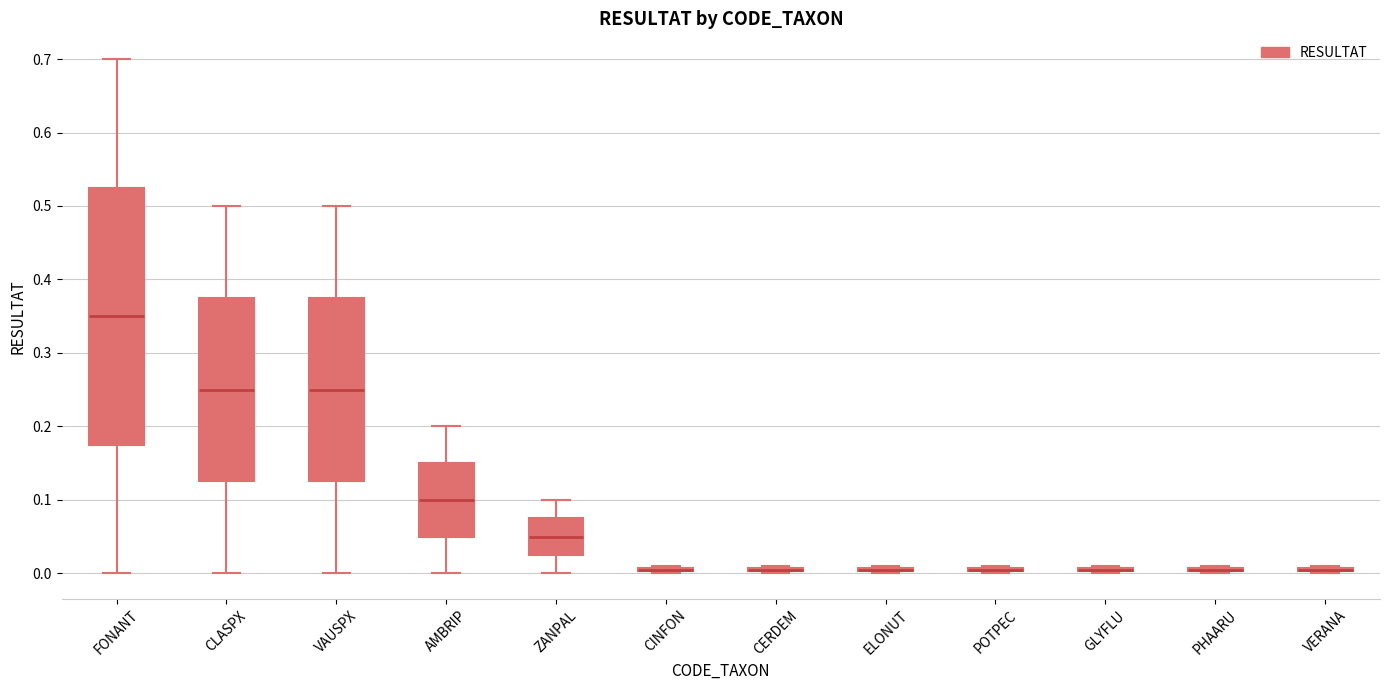

Where is the lower edge of the box for ELONUT on the y-axis? The values are not printed on the chart, so give them approximately, as read against the axis.

0.00